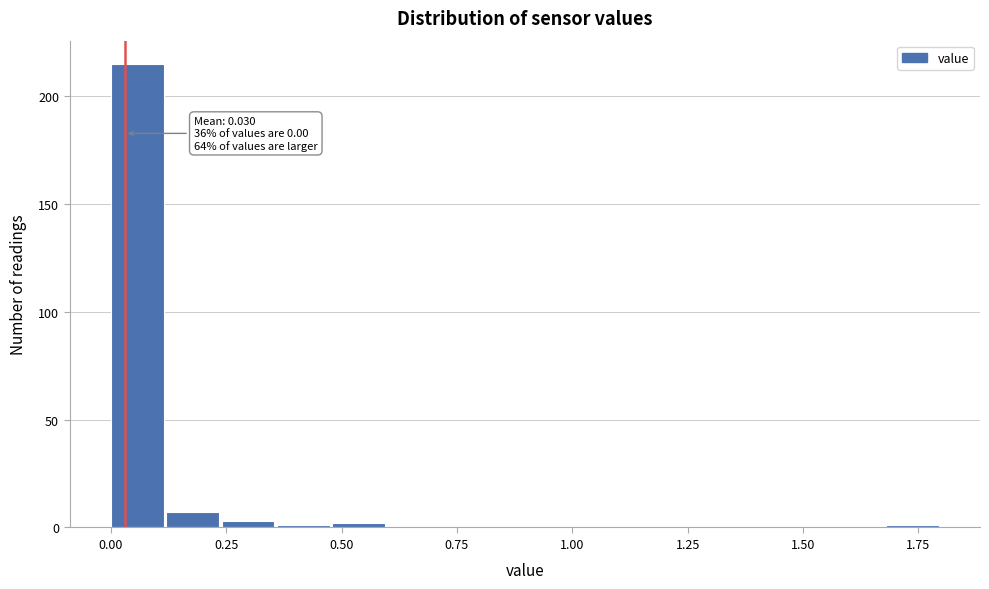

Read against the x-axis, roughly where is the centre of the tallest bar?

0.05